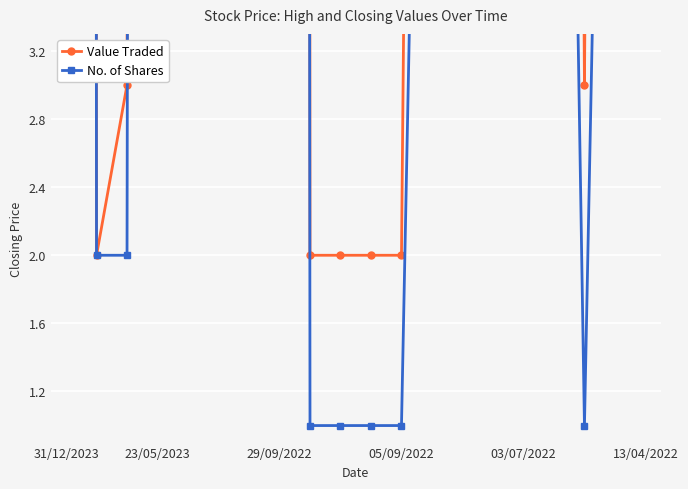

Where does the No. of Shares series first go above 8?

31/12/2023